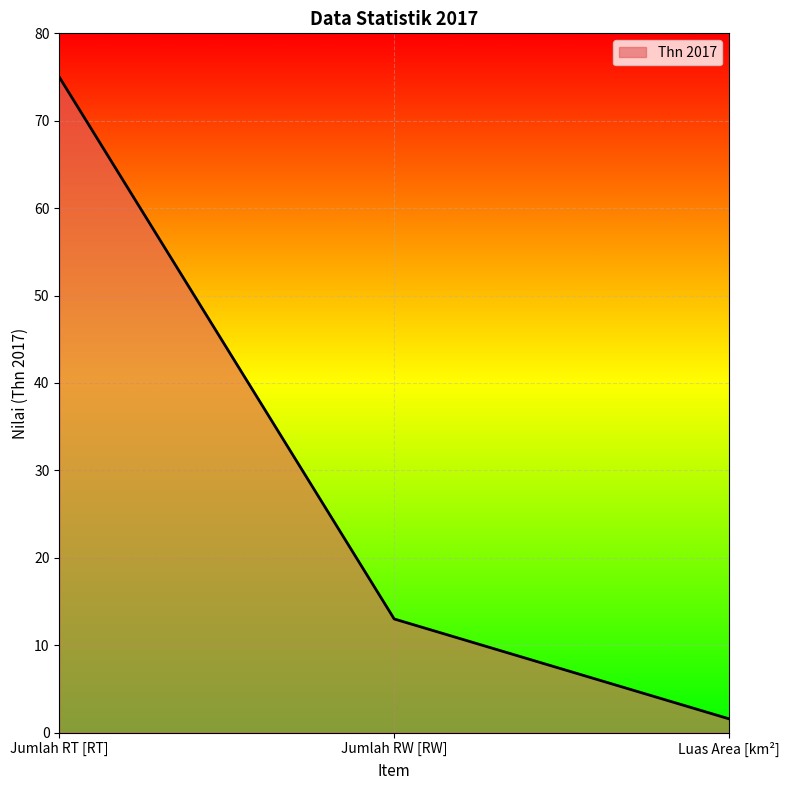

The chart shows a value of 99.8 at Jumlah RT [RT]. True or false?

False